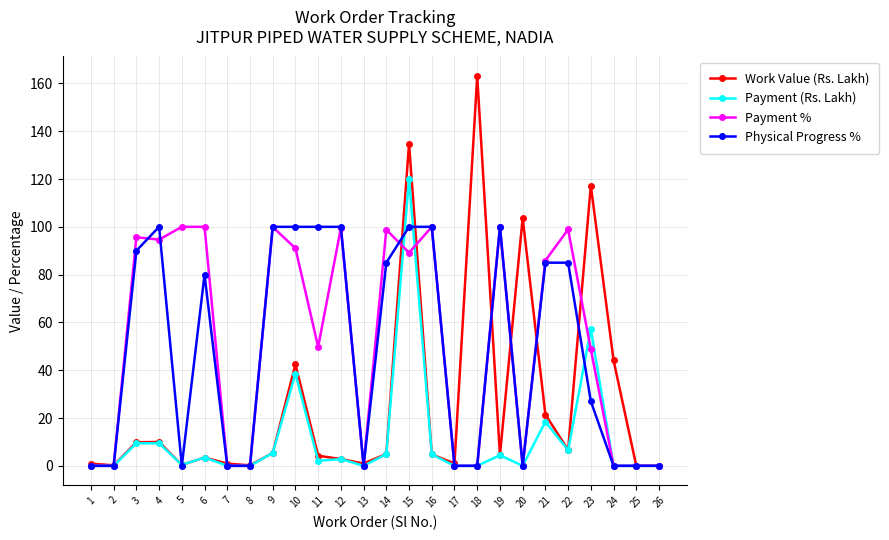

Which series changed the most between 3 and 10?

Work Value (Rs. Lakh)